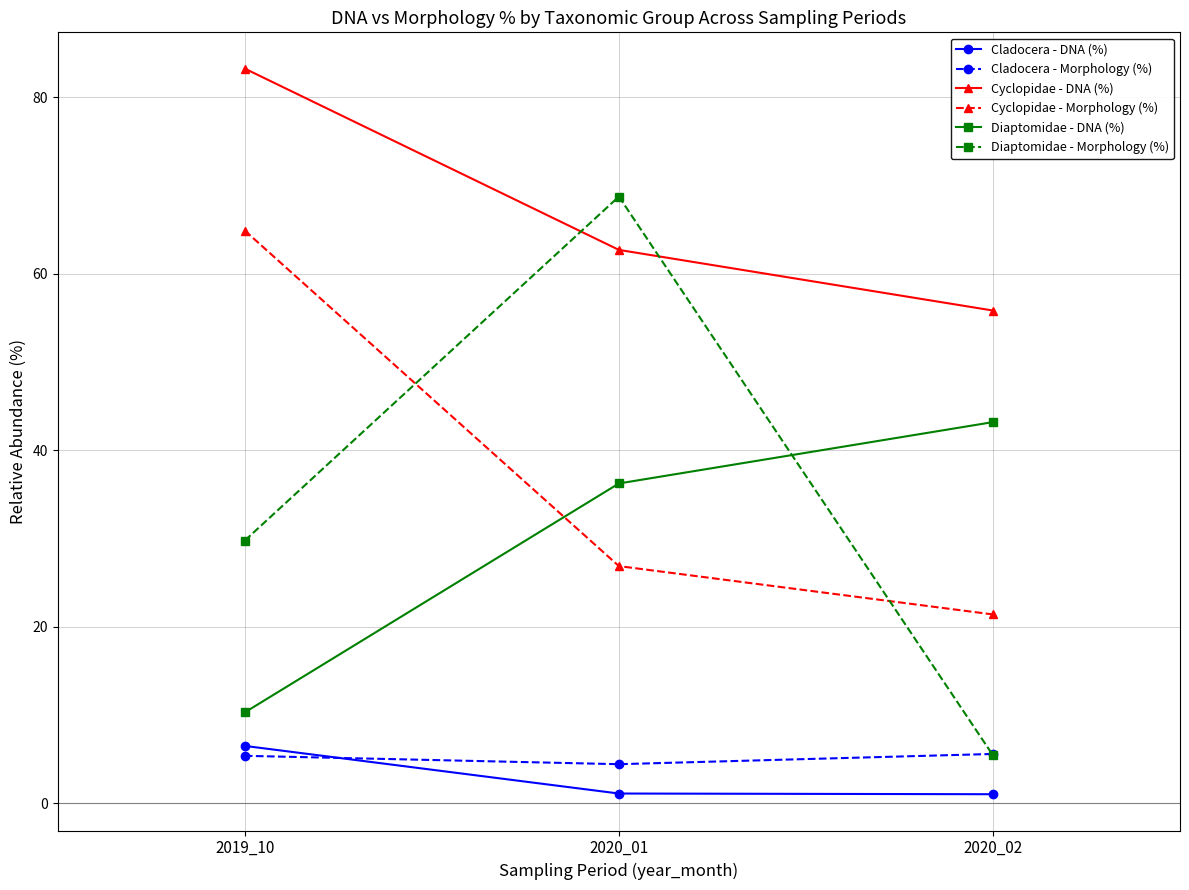

How many lines are shown in the chart?

6